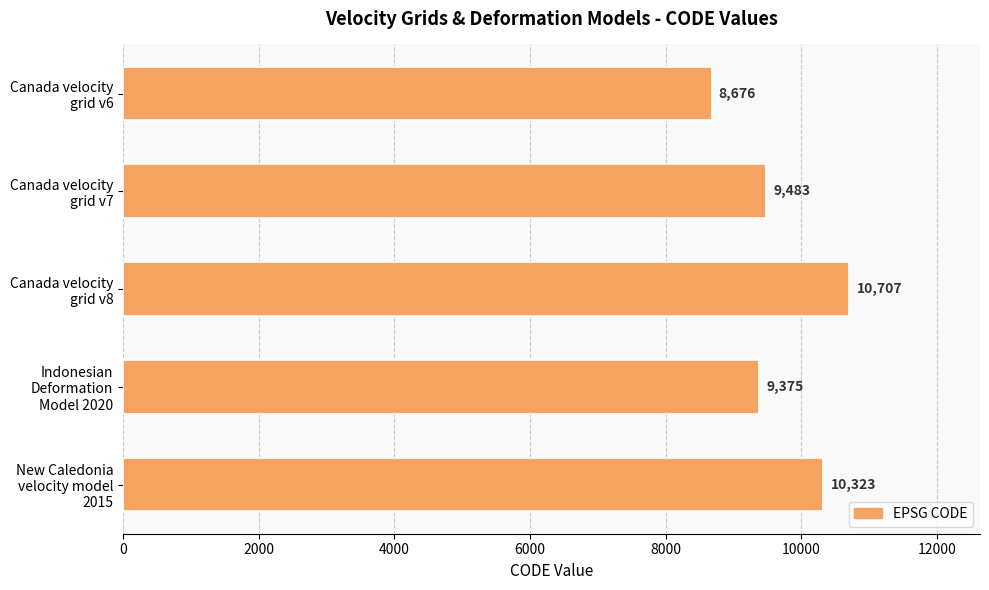

What is the difference between the second highest and second lowest values?

948